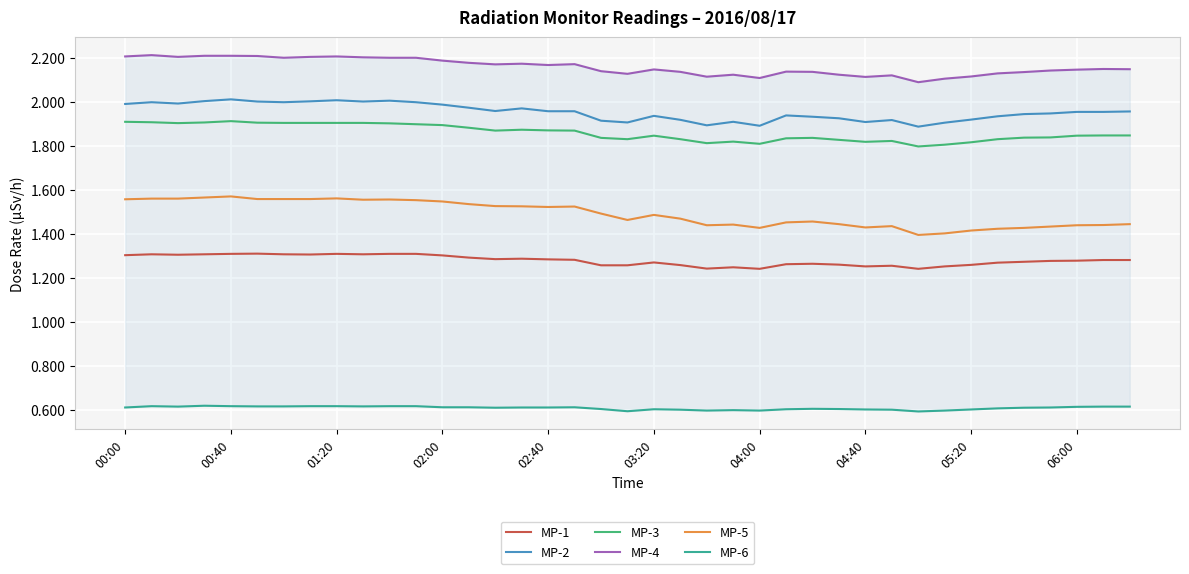

Rank the series at 30 from highest to lowest value.

MP-4, MP-2, MP-3, MP-5, MP-1, MP-6